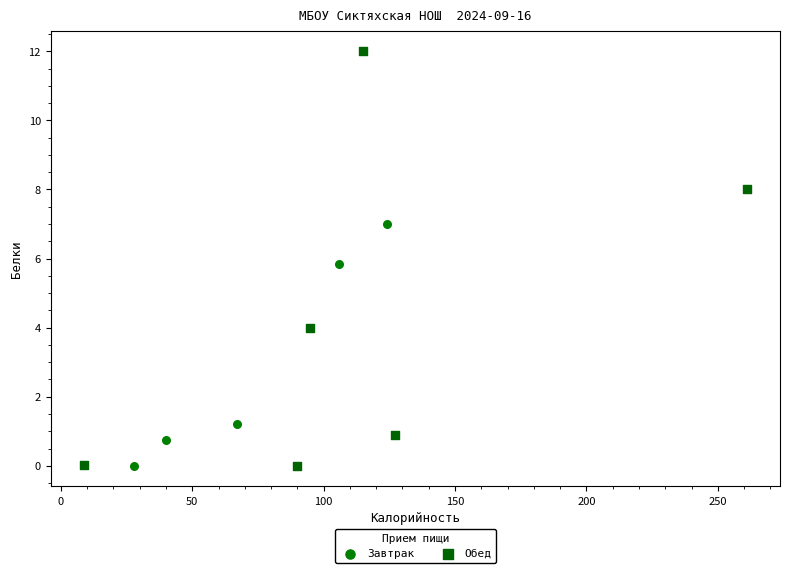

Which series contains the highest Y value?

Обед